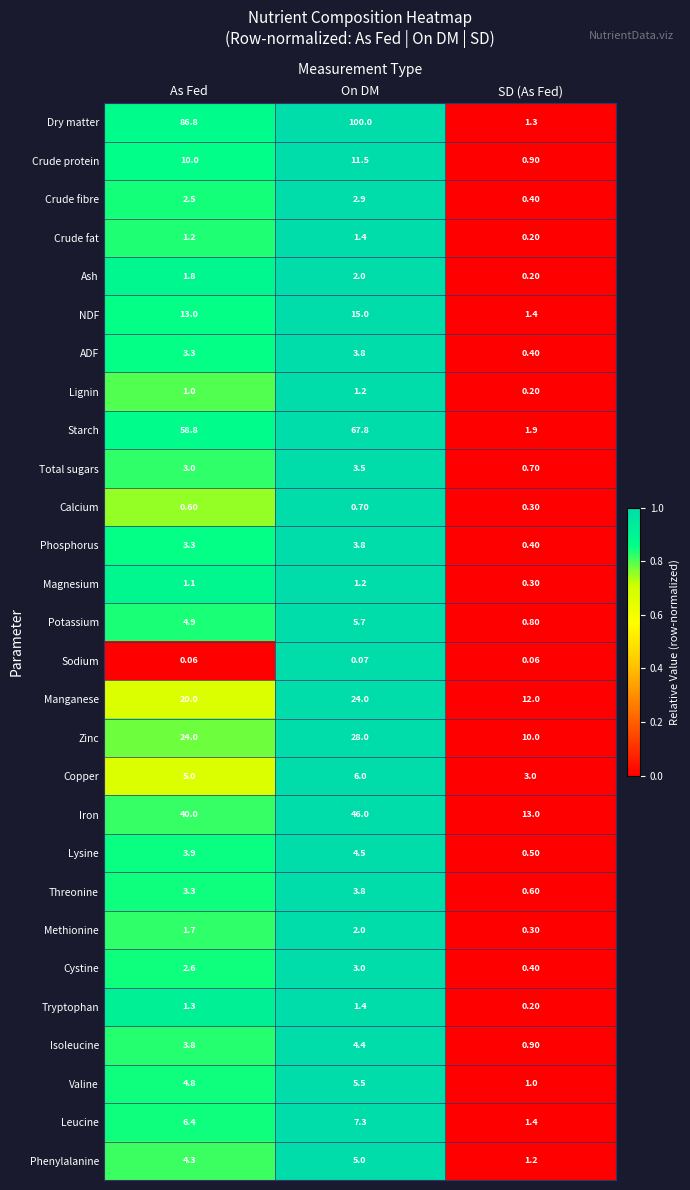

List the labels in order of Ash value, smallest first.

SD (As Fed), As Fed, On DM